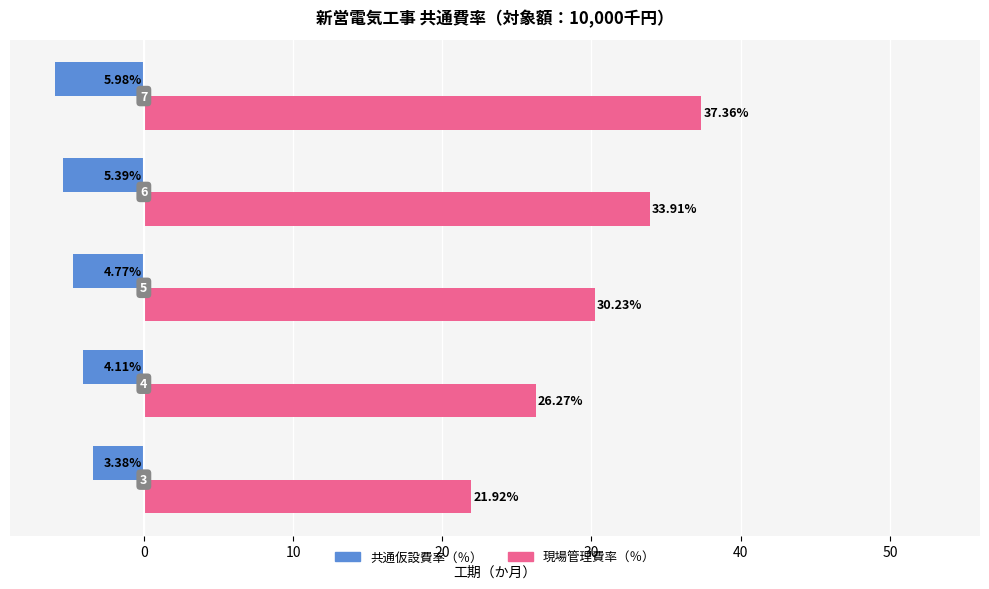

What are all the series names shown in the legend?

共通仮設費率（％）, 現場管理費率（％）